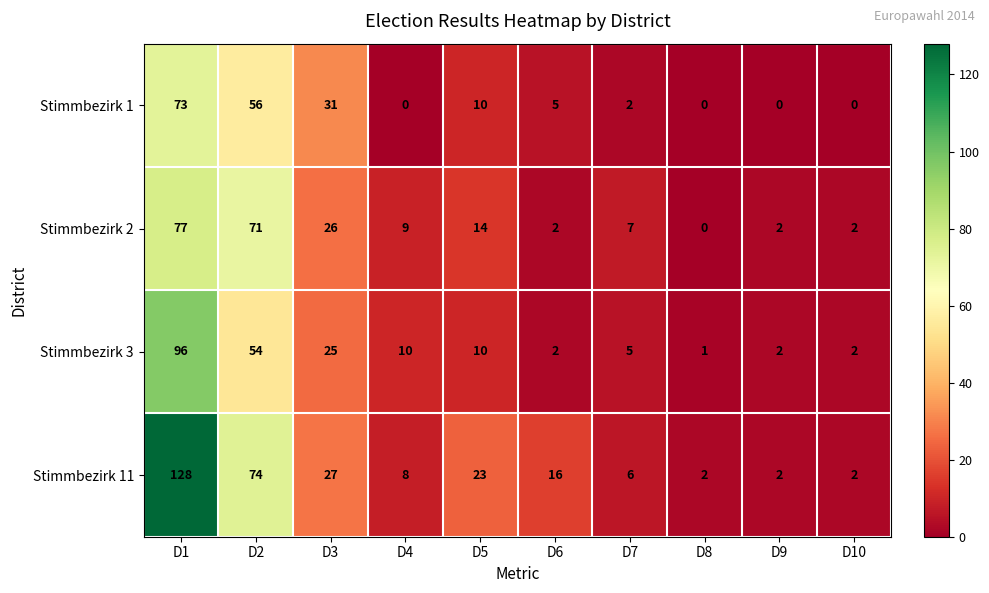

List the series in order of their peak value, lowest first.

Stimmbezirk 1, Stimmbezirk 2, Stimmbezirk 3, Stimmbezirk 11